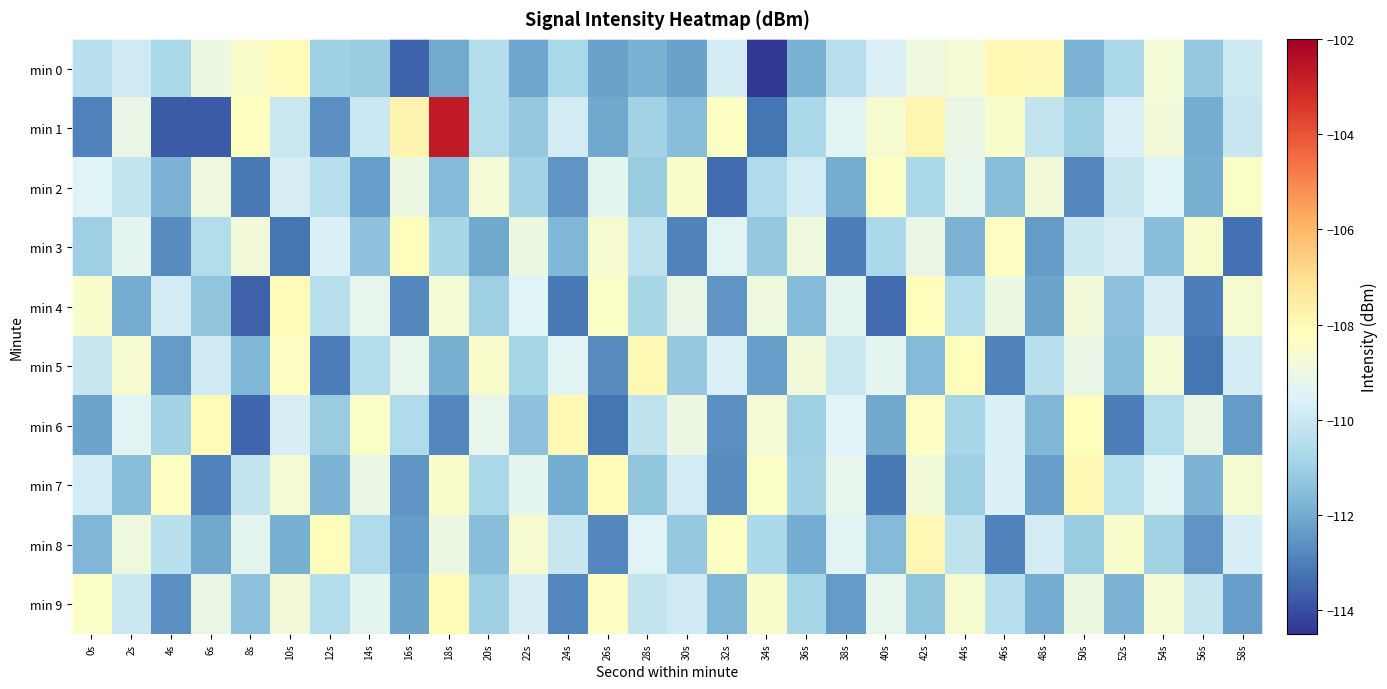

Reading right to left, what are all the values shown in this chart?

min 0: 58s=-110.0	56s=-111.2	54s=-108.7	52s=-110.7	50s=-111.8	48s=-108.0	46s=-108.0	44s=-108.7	42s=-108.9	40s=-109.6	38s=-110.5	36s=-111.8	34s=-114.4	32s=-109.8	30s=-112.2	28s=-111.8	26s=-112.2	24s=-110.8	22s=-112.1	20s=-110.5	18s=-112.0	16s=-113.5	14s=-111.1	12s=-110.9	10s=-108.2	8s=-108.5	6s=-109.0	4s=-110.8	2s=-109.9	0s=-110.4
min 1: 58s=-110.1	56s=-112.0	54s=-108.8	52s=-109.6	50s=-111.0	48s=-110.2	46s=-108.5	44s=-109.1	42s=-107.9	40s=-108.6	38s=-109.4	36s=-110.7	34s=-113.2	32s=-108.3	30s=-111.5	28s=-110.9	26s=-112.1	24s=-109.8	22s=-111.2	20s=-110.5	18s=-102.7	16s=-107.8	14s=-110.0	12s=-112.6	10s=-110.0	8s=-108.3	6s=-113.7	4s=-113.7	2s=-109.1	0s=-112.9
min 2: 58s=-108.4	56s=-111.9	54s=-109.5	52s=-110.1	50s=-112.8	48s=-108.8	46s=-111.5	44s=-109.2	42s=-110.7	40s=-108.3	38s=-112.0	36s=-109.8	34s=-110.6	32s=-113.4	30s=-108.5	28s=-111.1	26s=-109.3	24s=-112.5	22s=-110.9	20s=-108.7	18s=-111.6	16s=-109.0	14s=-112.3	12s=-110.4	10s=-109.7	8s=-113.1	6s=-108.9	4s=-111.8	2s=-110.2	0s=-109.5
min 3: 58s=-113.3	56s=-108.5	54s=-111.5	52s=-109.7	50s=-110.0	48s=-112.4	46s=-108.3	44s=-111.8	42s=-109.1	40s=-110.7	38s=-113.0	36s=-108.9	34s=-111.2	32s=-109.4	30s=-112.9	28s=-110.3	26s=-108.6	24s=-111.7	22s=-109.0	20s=-112.1	18s=-110.8	16s=-108.2	14s=-111.4	12s=-109.6	10s=-113.2	8s=-108.8	6s=-110.5	4s=-112.7	2s=-109.3	0s=-111.0
min 4: 58s=-108.6	56s=-113.0	54s=-109.7	52s=-111.4	50s=-108.8	48s=-112.2	46s=-109.0	44s=-110.6	42s=-108.2	40s=-113.4	38s=-109.3	36s=-111.6	34s=-108.9	32s=-112.5	30s=-109.1	28s=-110.8	26s=-108.4	24s=-113.1	22s=-109.5	20s=-111.0	18s=-108.7	16s=-112.8	14s=-109.2	12s=-110.4	10s=-108.1	8s=-113.6	6s=-111.3	4s=-109.8	2s=-112.0	0s=-108.5
min 5: 58s=-109.8	56s=-113.2	54s=-108.7	52s=-111.5	50s=-109.1	48s=-110.4	46s=-112.9	44s=-108.2	42s=-111.6	40s=-109.3	38s=-110.0	36s=-108.8	34s=-112.3	32s=-109.6	30s=-111.2	28s=-108.0	26s=-112.7	24s=-109.4	22s=-110.8	20s=-108.5	18s=-111.9	16s=-109.2	14s=-110.5	12s=-113.0	10s=-108.3	8s=-111.7	6s=-109.9	4s=-112.4	2s=-108.6	0s=-110.1
min 6: 58s=-112.4	56s=-109.1	54s=-110.5	52s=-113.0	50s=-108.2	48s=-111.7	46s=-109.6	44s=-110.8	42s=-108.3	40s=-112.1	38s=-109.5	36s=-111.0	34s=-108.7	32s=-112.6	30s=-109.0	28s=-110.3	26s=-113.2	24s=-108.0	22s=-111.4	20s=-109.2	18s=-112.8	16s=-110.6	14s=-108.4	12s=-111.1	10s=-109.7	8s=-113.5	6s=-108.1	4s=-110.9	2s=-109.4	0s=-112.2
min 7: 58s=-108.6	56s=-111.8	54s=-109.4	52s=-110.5	50s=-108.0	48s=-112.3	46s=-109.6	44s=-111.0	42s=-108.8	40s=-113.1	38s=-109.2	36s=-110.9	34s=-108.4	32s=-112.7	30s=-109.8	28s=-111.3	26s=-108.1	24s=-112.0	22s=-109.3	20s=-110.7	18s=-108.5	16s=-112.5	14s=-109.1	12s=-111.8	10s=-108.7	8s=-110.2	6s=-112.9	4s=-108.3	2s=-111.5	0s=-109.8
min 8: 58s=-109.7	56s=-112.5	54s=-110.9	52s=-108.5	50s=-111.1	48s=-109.8	46s=-112.9	44s=-110.3	42s=-108.0	40s=-111.6	38s=-109.4	36s=-112.0	34s=-110.7	32s=-108.3	30s=-111.2	28s=-109.5	26s=-112.8	24s=-110.1	22s=-108.6	20s=-111.5	18s=-109.0	16s=-112.4	14s=-110.6	12s=-108.2	10s=-111.9	8s=-109.3	6s=-112.1	4s=-110.4	2s=-108.9	0s=-111.7
min 9: 58s=-112.3	56s=-110.1	54s=-108.7	52s=-111.8	50s=-109.0	48s=-112.0	46s=-110.4	44s=-108.6	42s=-111.3	40s=-109.2	38s=-112.4	36s=-110.8	34s=-108.5	32s=-111.7	30s=-109.9	28s=-110.2	26s=-108.3	24s=-112.8	22s=-109.7	20s=-111.0	18s=-108.1	16s=-112.2	14s=-109.3	12s=-110.5	10s=-108.8	8s=-111.4	6s=-109.1	4s=-112.6	2s=-110.0	0s=-108.4